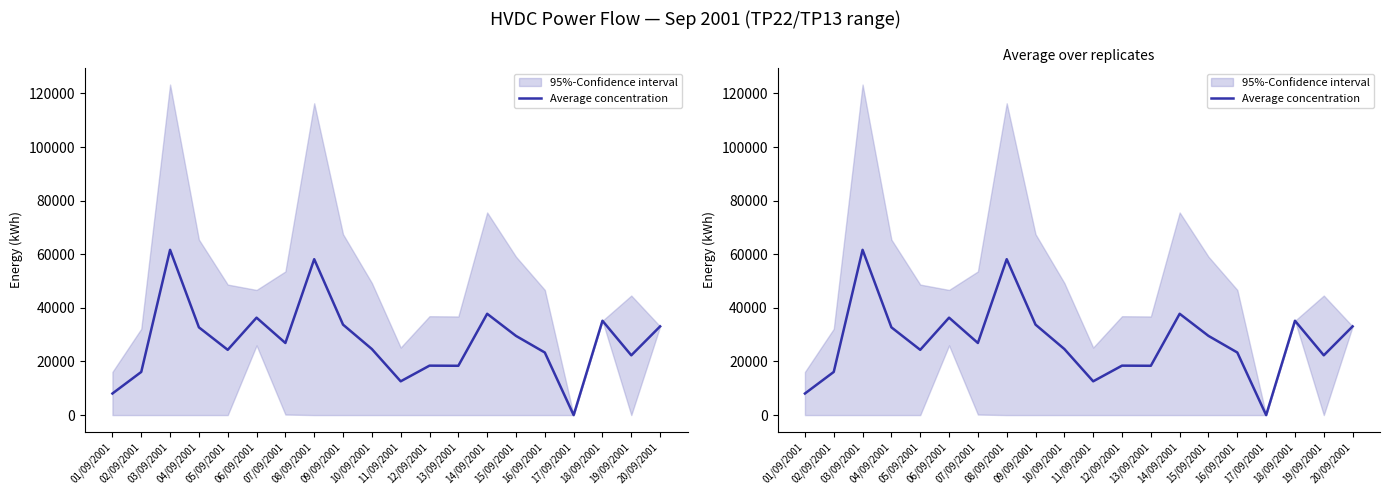

What is the difference between the second highest and second lowest values?

50125